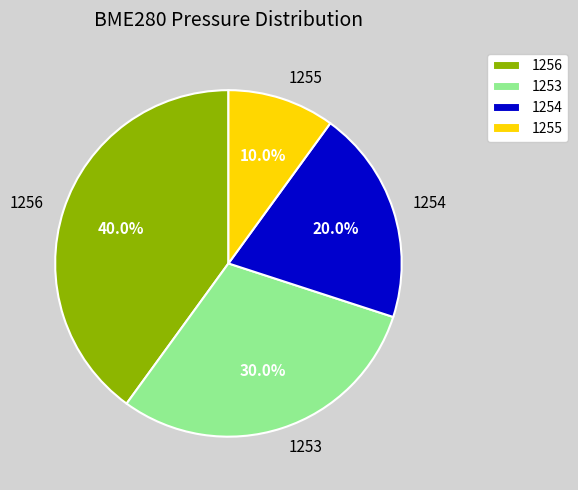

Do 1255 and 1254 together represent more than half of the pie?

No